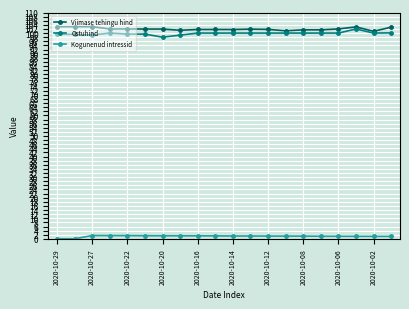

Count the number of categories in the chart.

20